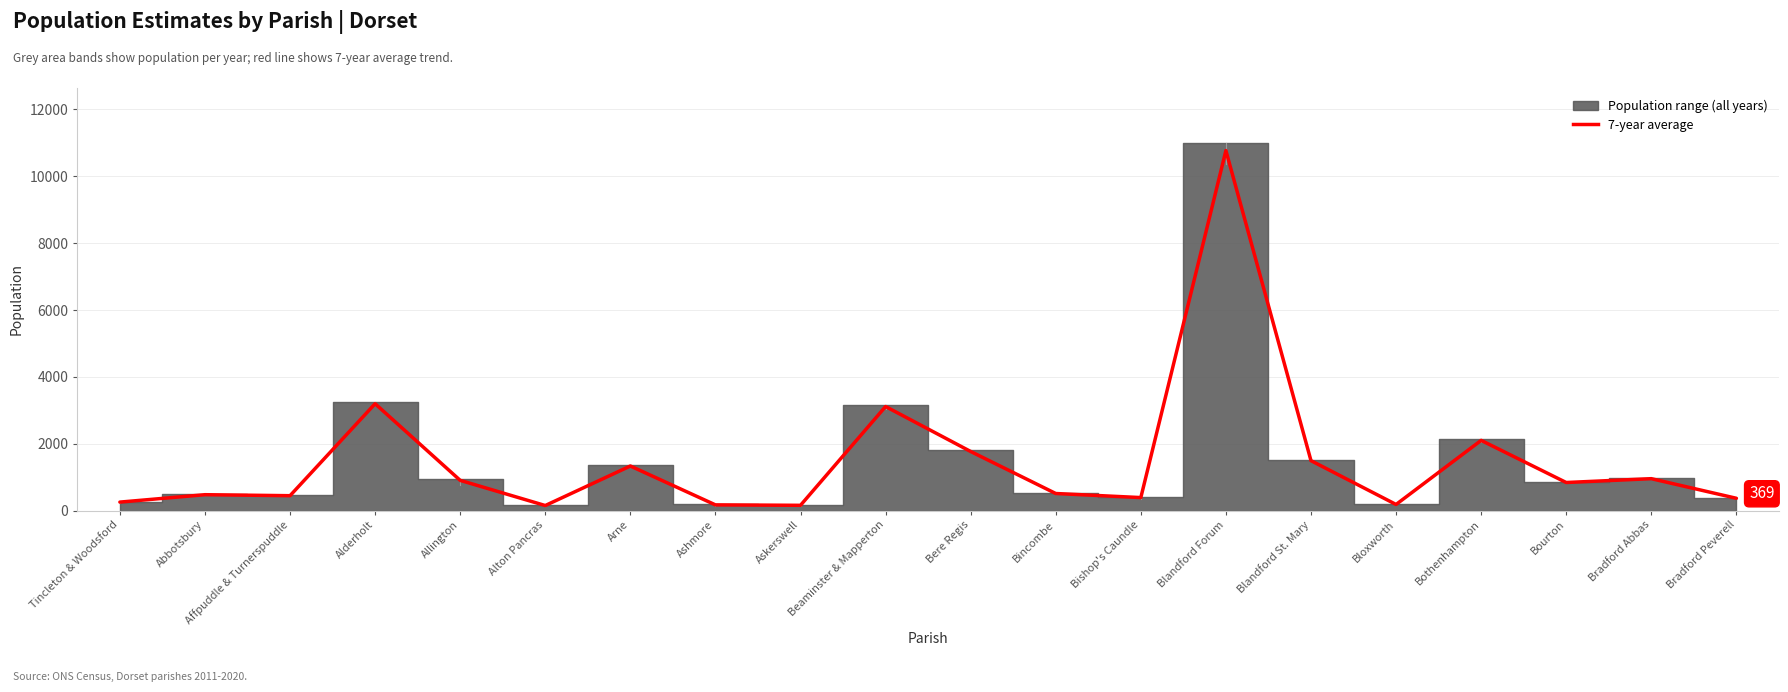

What is the value of the 17th point from the left?

2100.7